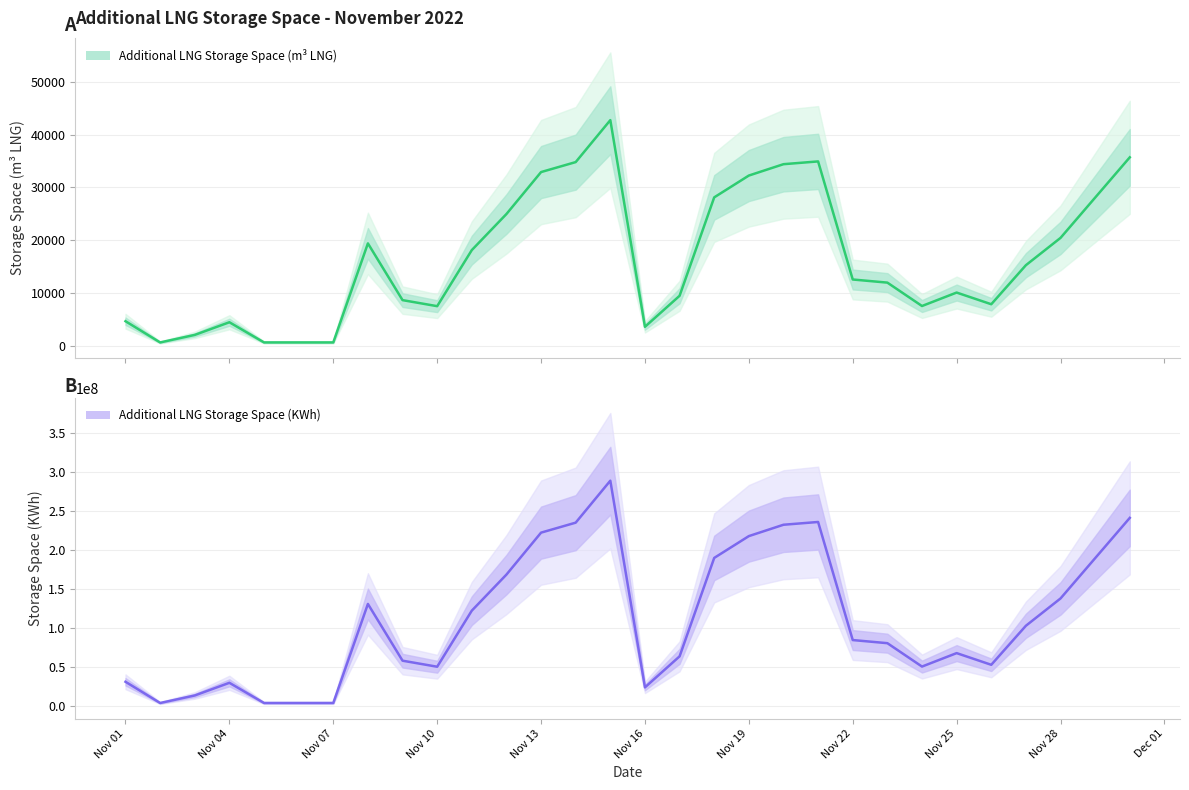

Where is the first local maximum for Additional LNG Storage Space (KWh)?

Nov 04